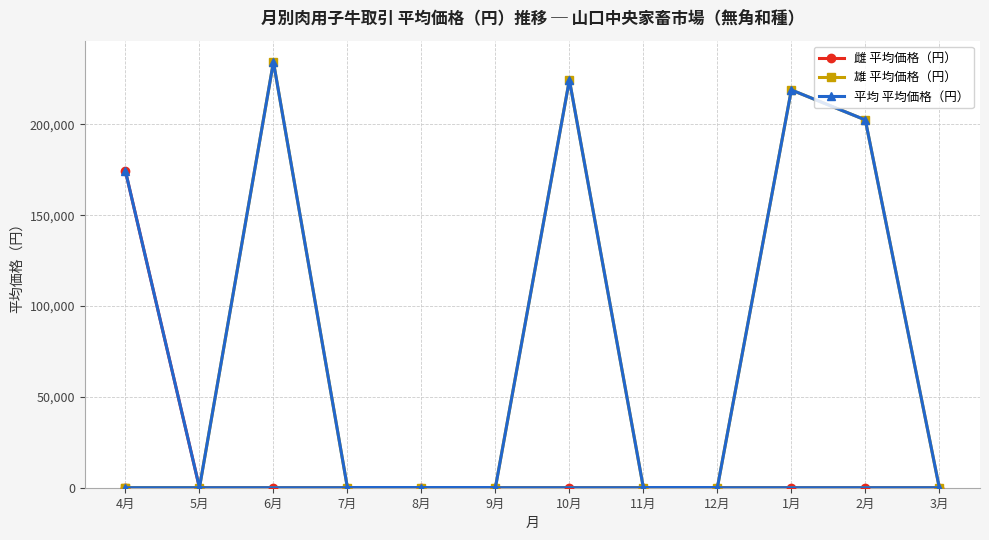

Does the chart have visible grid lines?

Yes